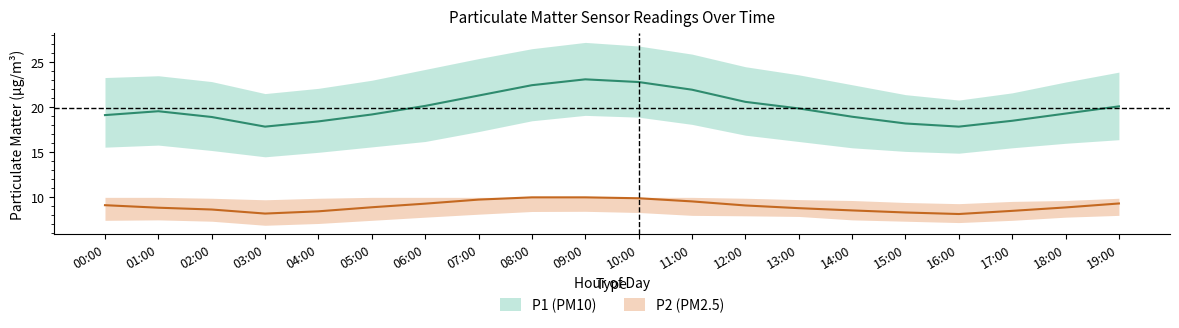

At which category does P1 reach its first local valley?

03:00